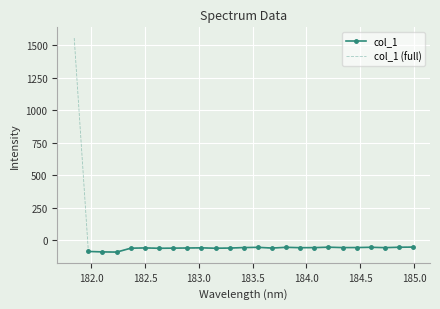

The value at 182.498667305 is -58.9. True or false?

True